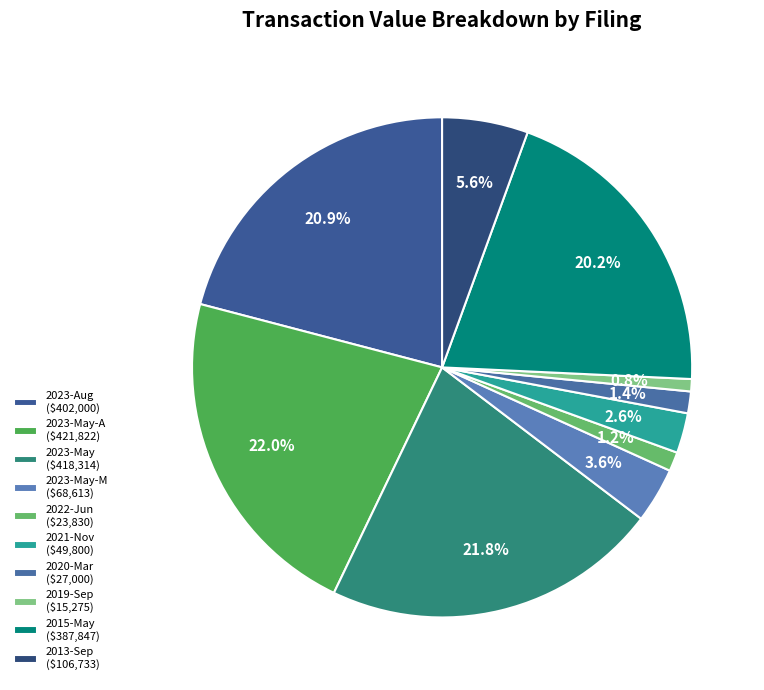

Count the number of slices in the pie.

10